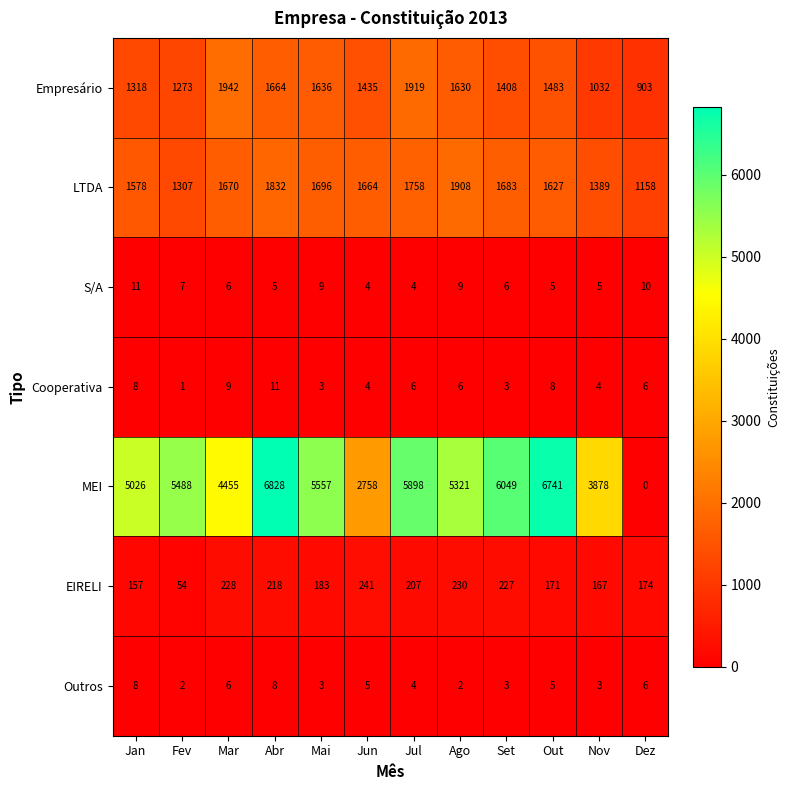

What is the spread (max minus min) of values at Dez?

1158